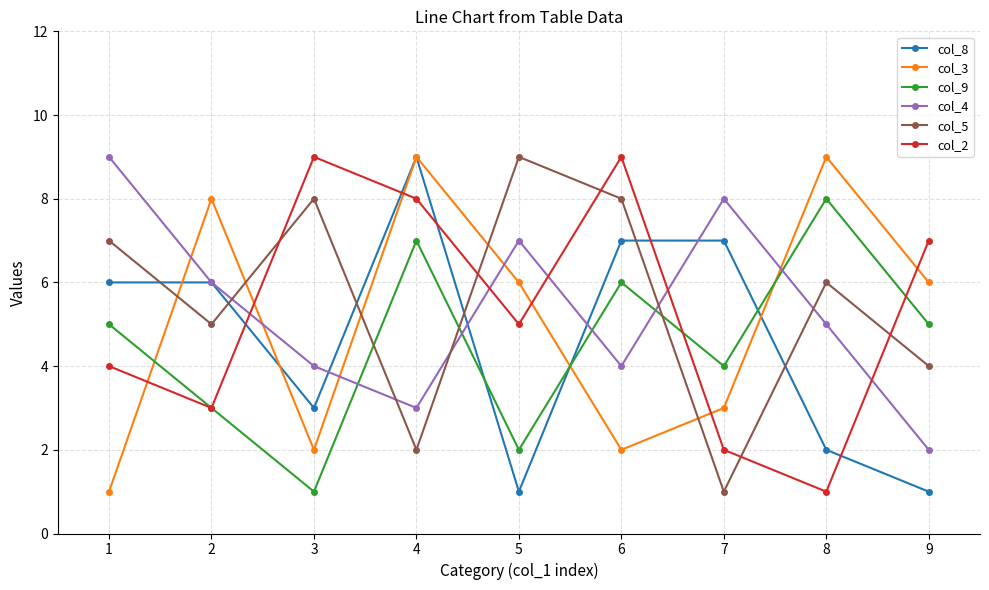

Is this an area chart (filled region under the line)?

No